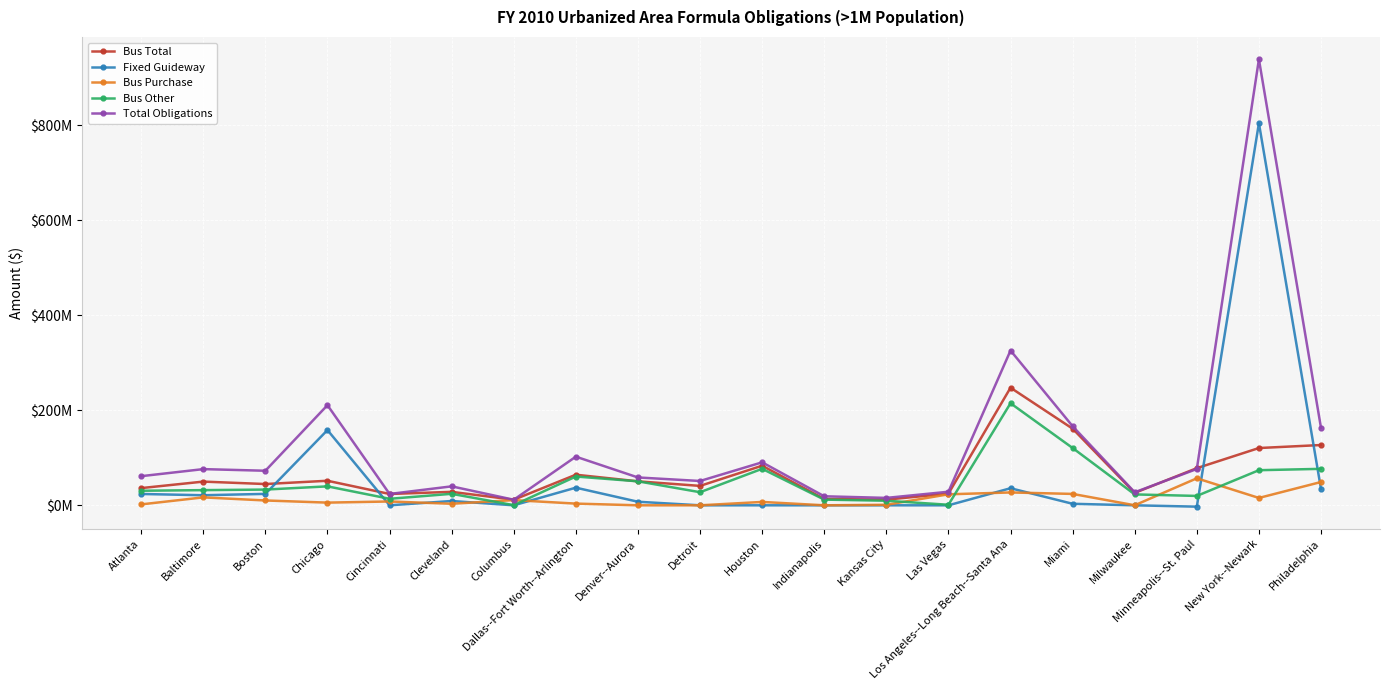

Between Indianapolis and Chicago, which is larger?

Chicago